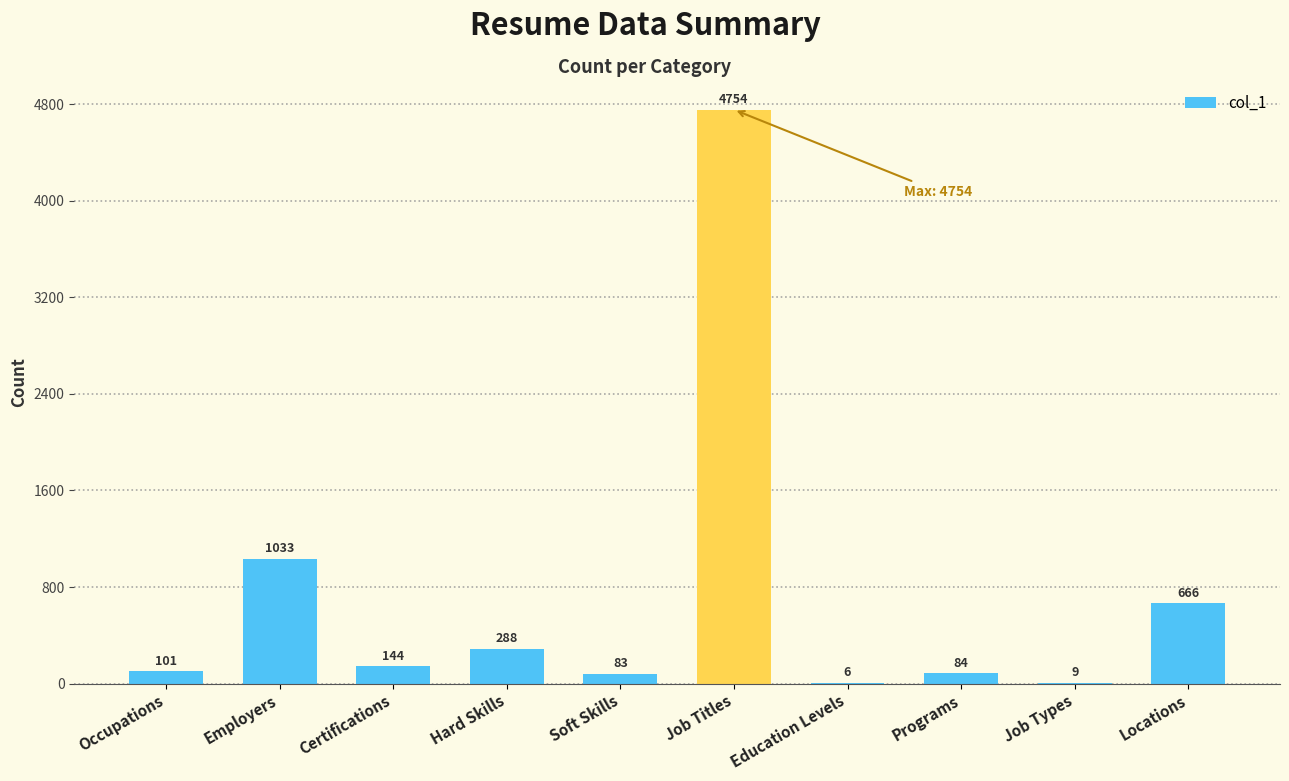

At which label does the data first exceed 144?

Employers